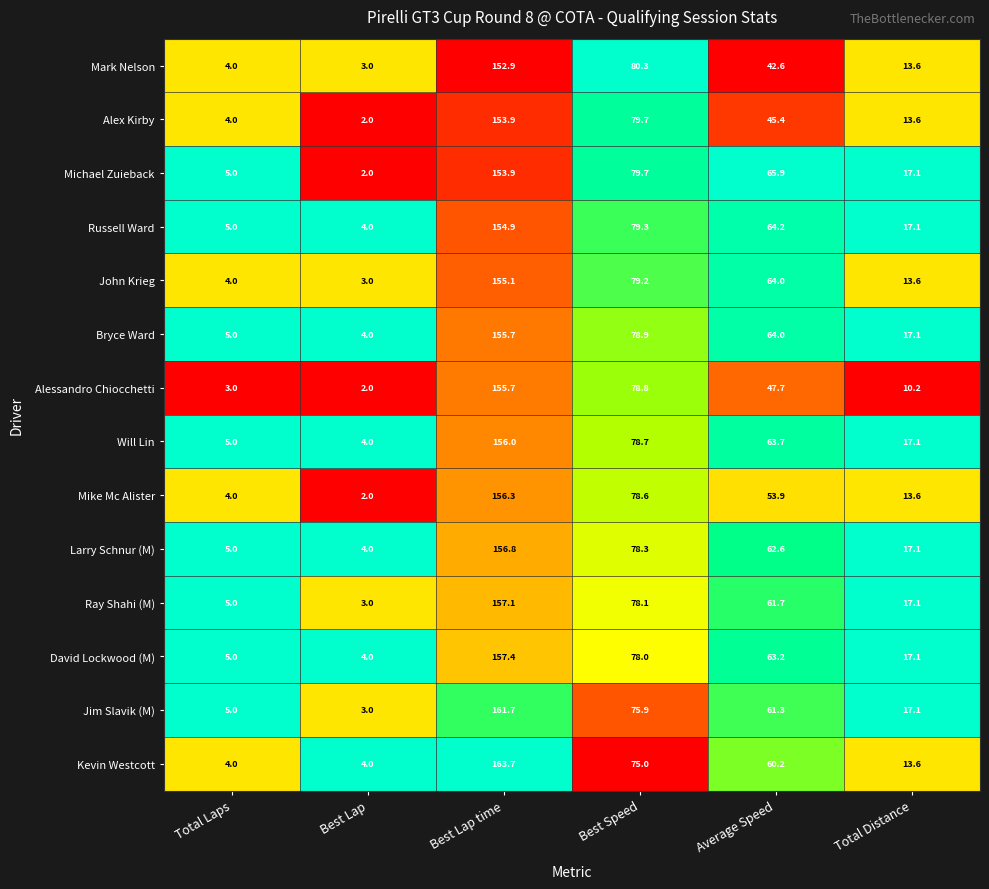

What is the maximum value for Will Lin?

156.0